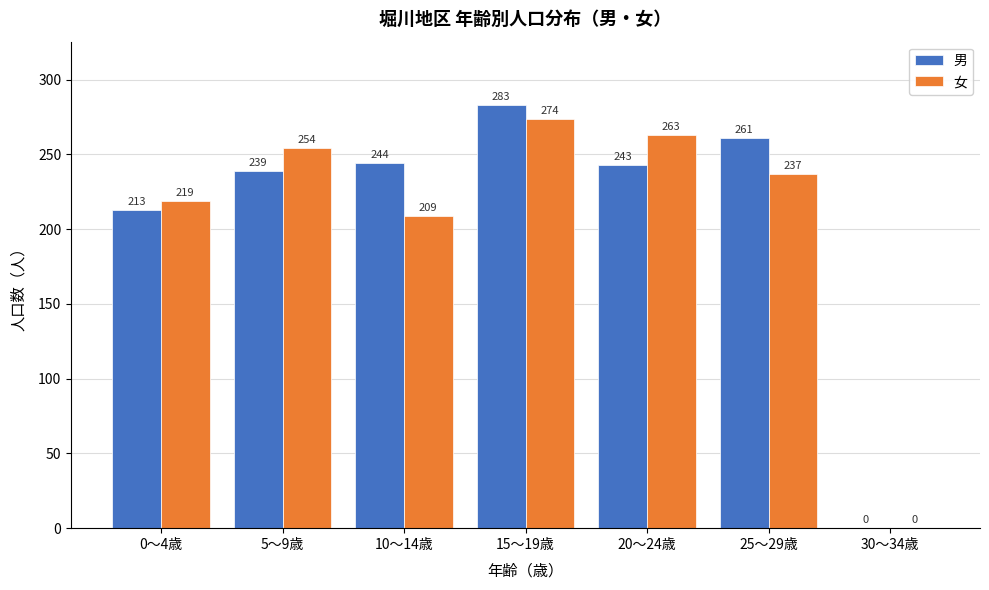

Reading right to left, extract all data points from this chart.

男: 30〜34歳=0	25〜29歳=261	20〜24歳=243	15〜19歳=283	10〜14歳=244	5〜9歳=239	0〜4歳=213
女: 30〜34歳=0	25〜29歳=237	20〜24歳=263	15〜19歳=274	10〜14歳=209	5〜9歳=254	0〜4歳=219